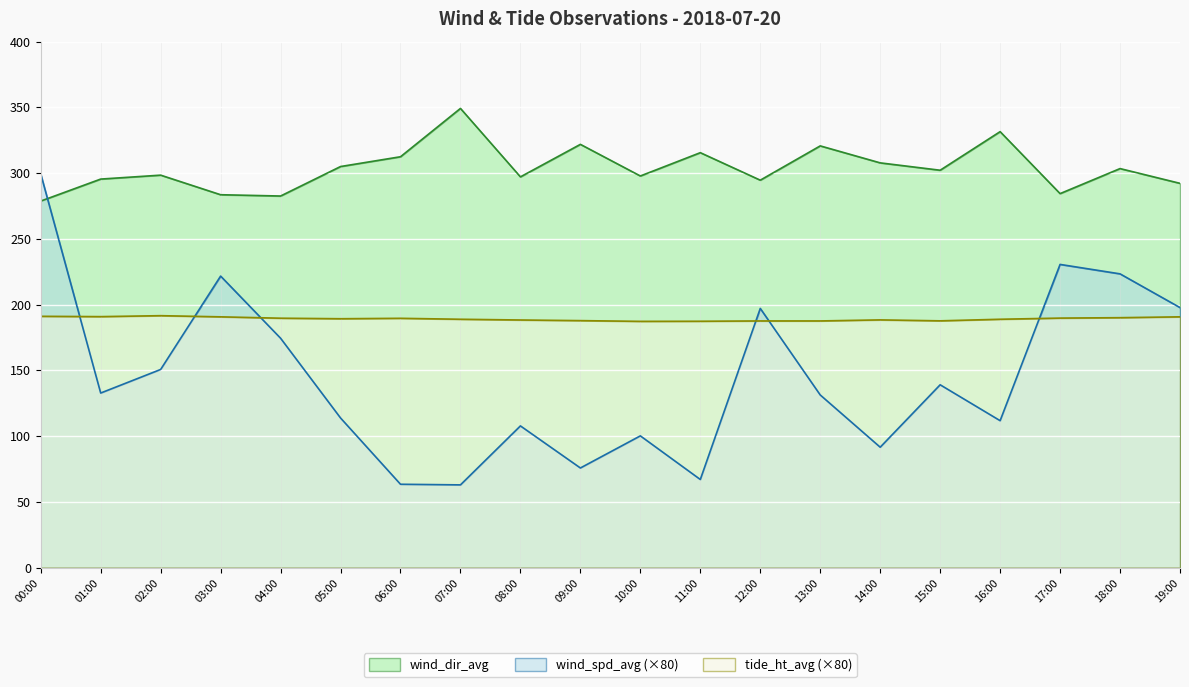

True or false: wind_dir_avg and tide_ht_avg cross at least once.

False